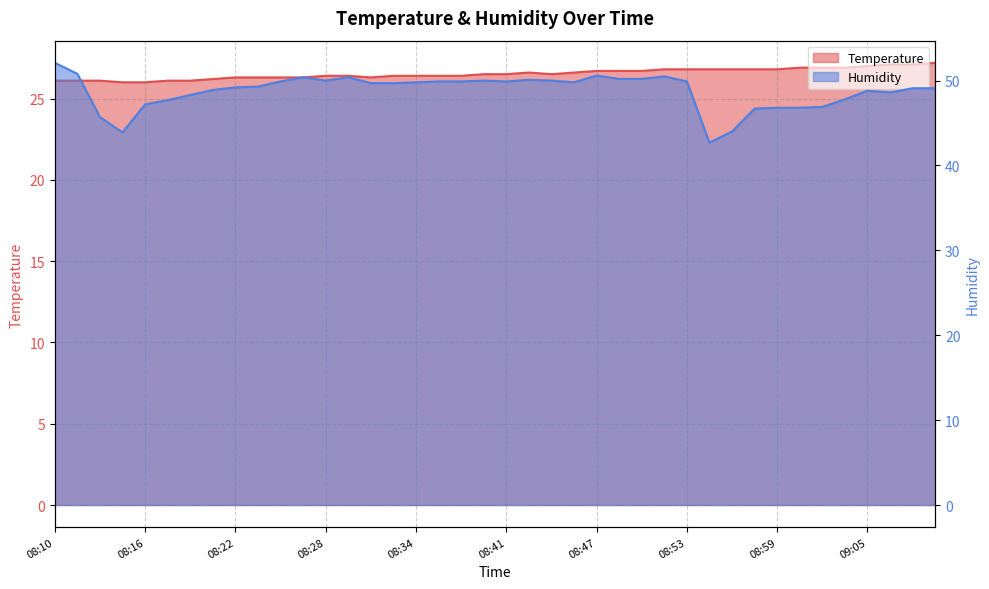

How many interior local peaks does the Humidity line series have?

7